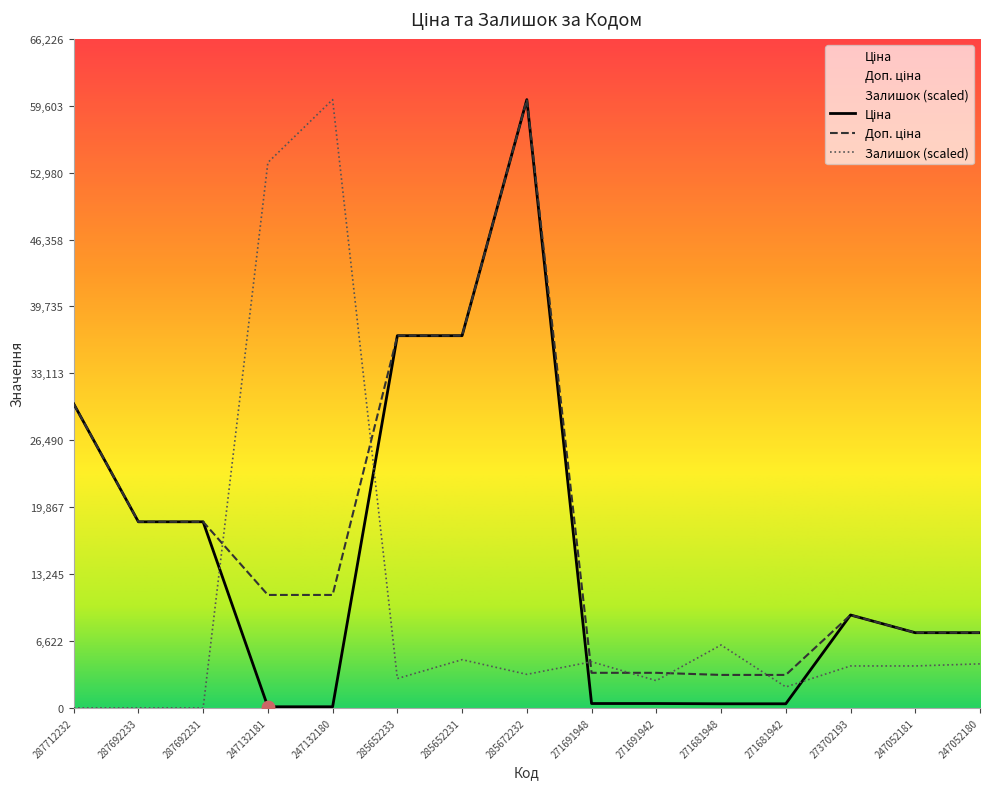

Which series has the largest total across all categories?

Доп. ціна